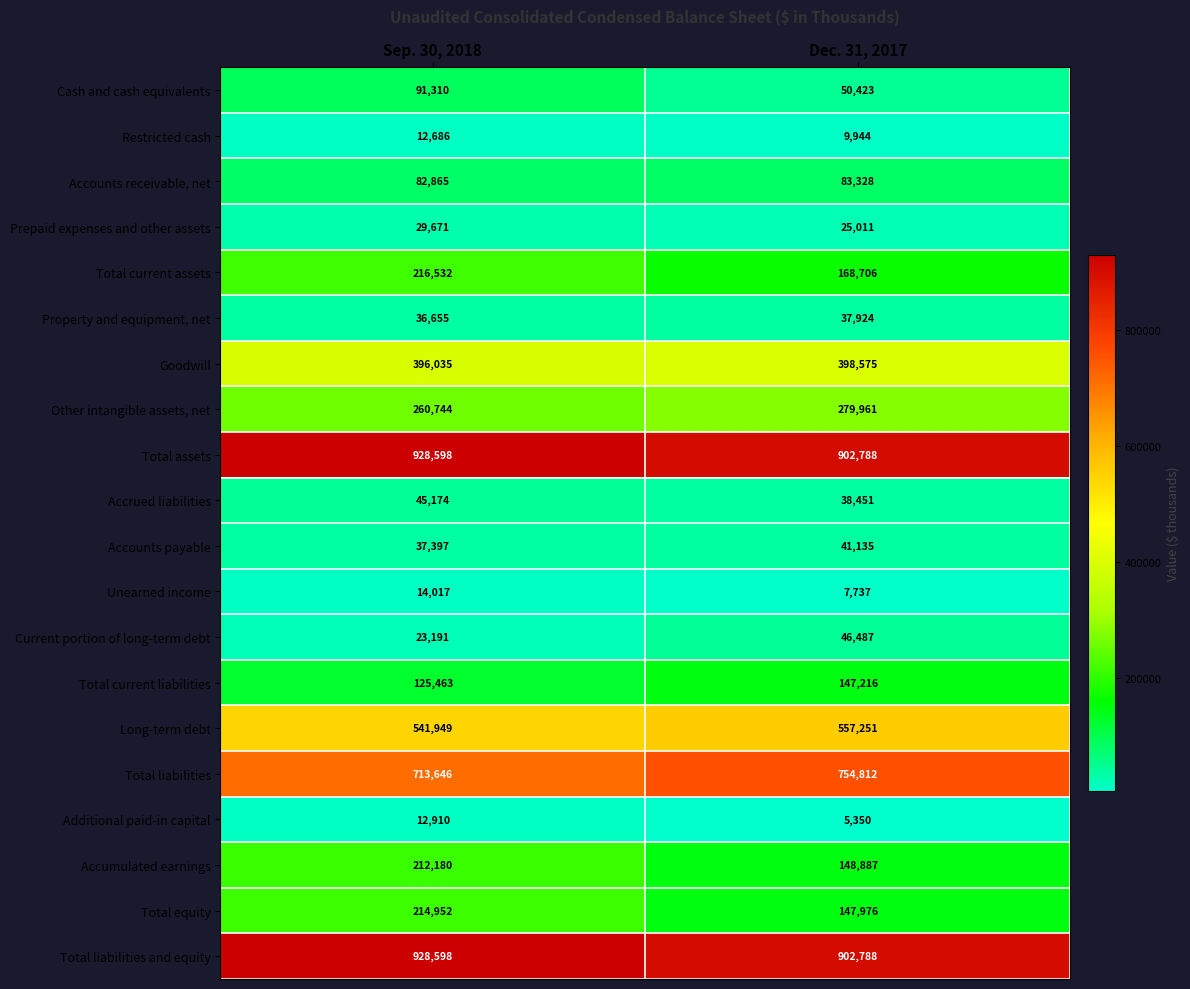

What is the maximum value for Total current liabilities?

147216